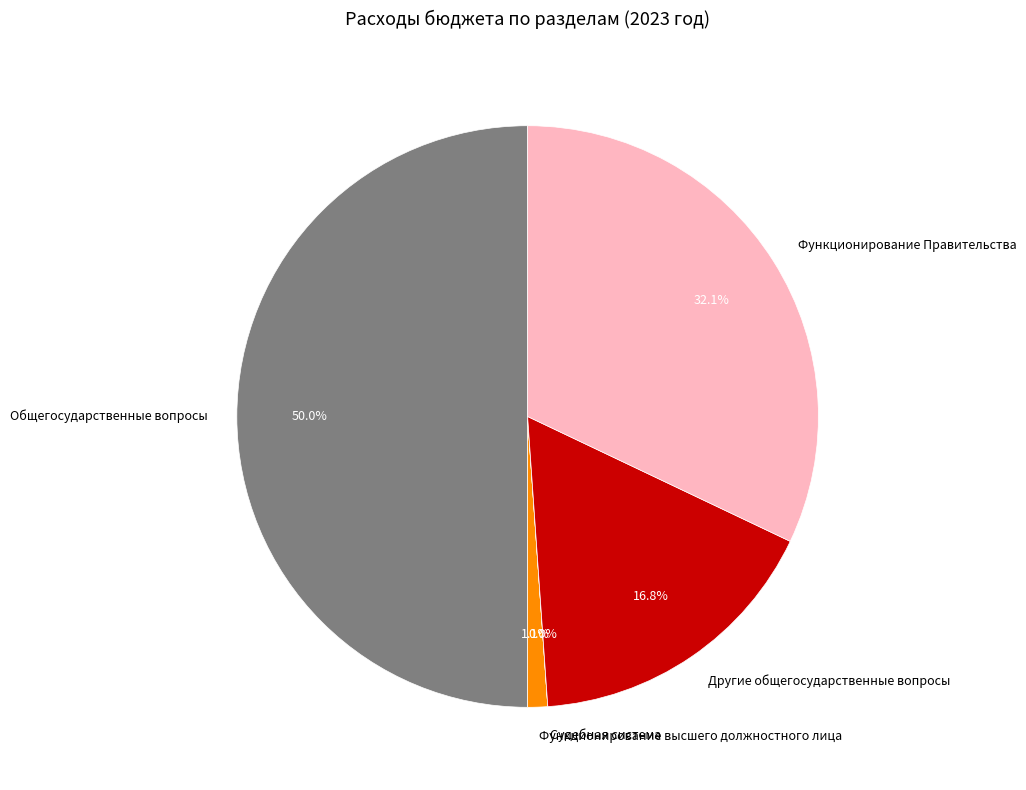

Do Другие общегосударственные вопросы and Общегосударственные вопросы together represent more than half of the pie?

Yes